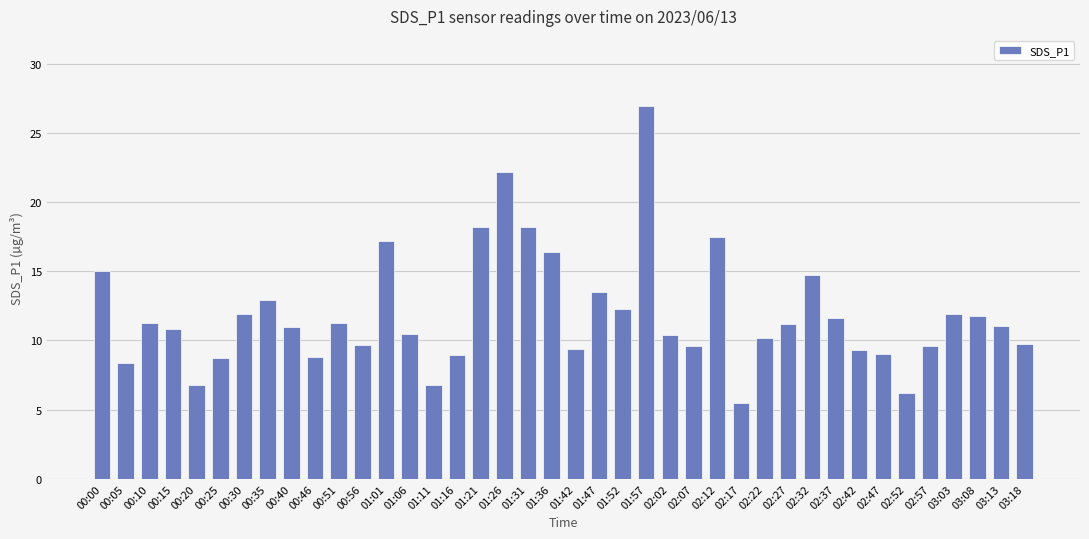

The chart shows a value of 17.5 at 02:12. True or false?

True